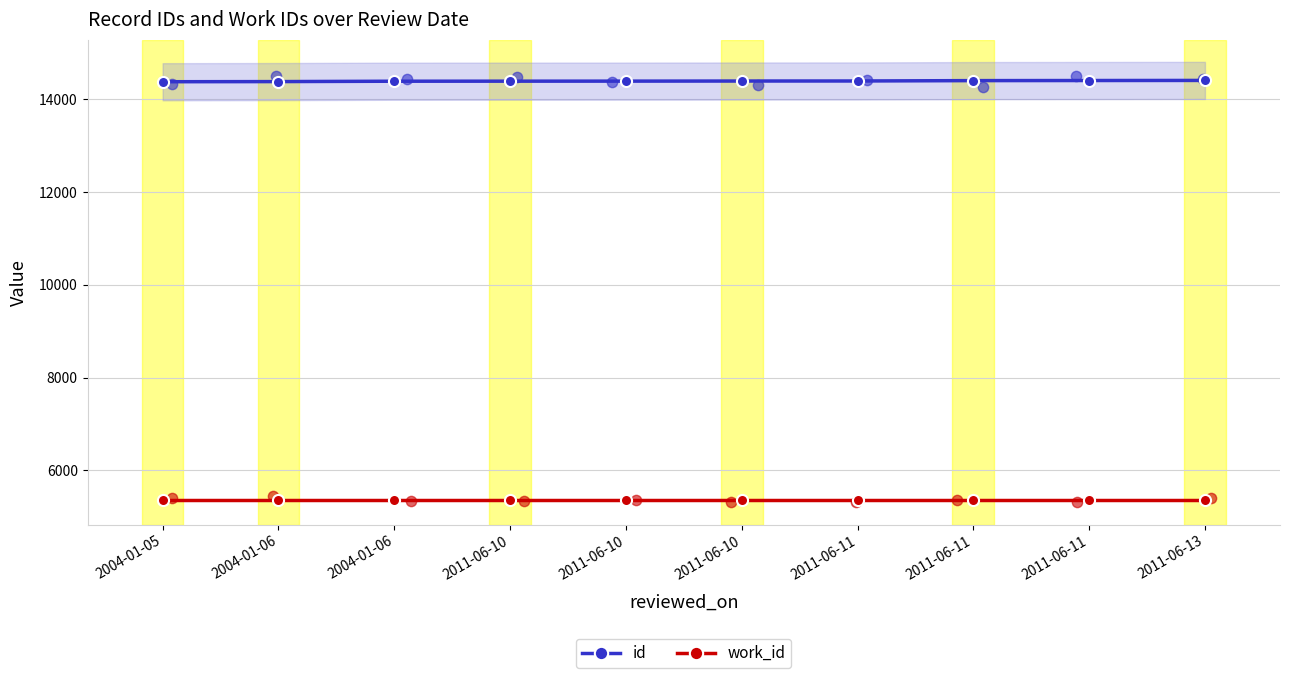

What are all the series names shown in the legend?

id, work_id